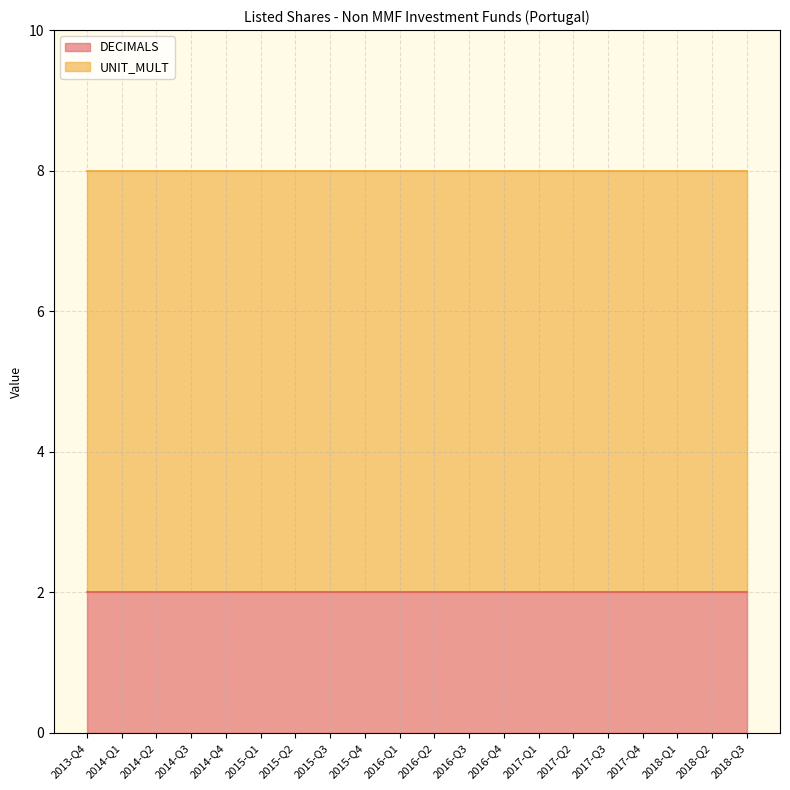

How many series are shown in this chart?

2